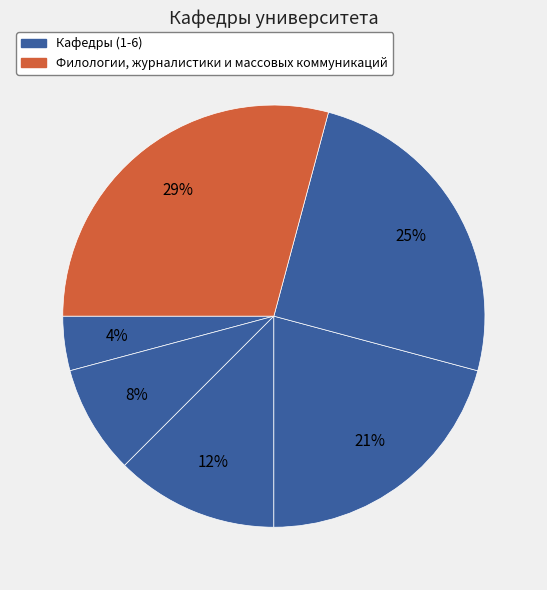

To the nearest percent, what is the difference between the largest and smallest slice percentages?

25%